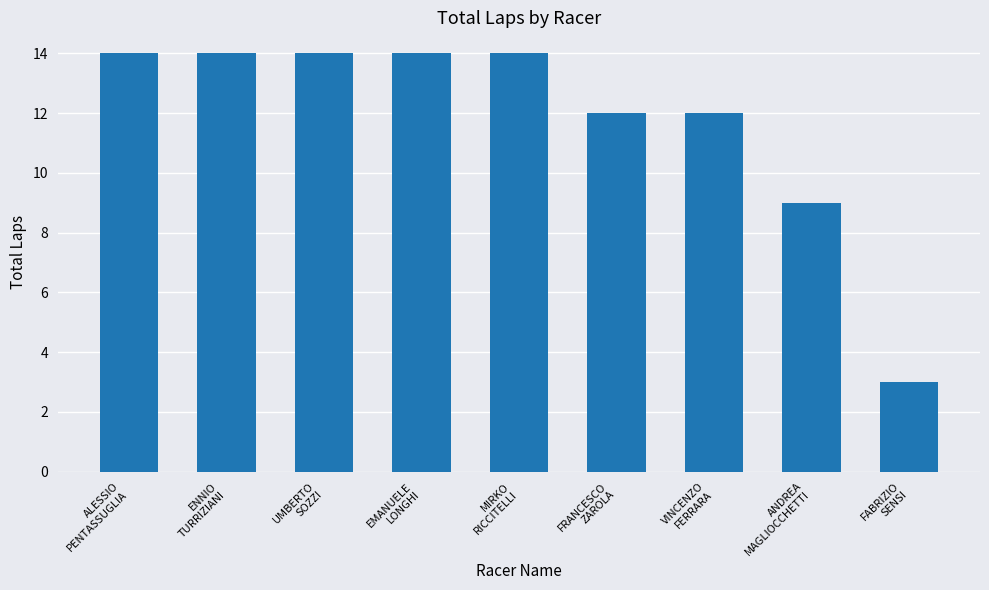

The value at ALESSIO
PENTASSUGLIA is 14. True or false?

True